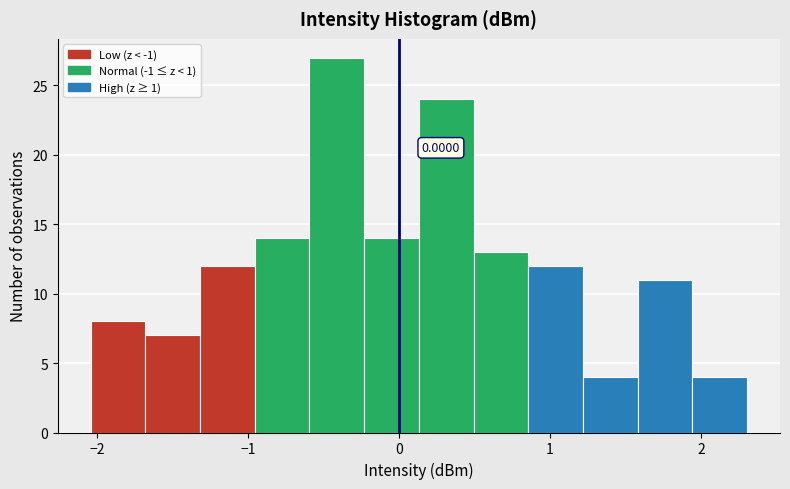

Around what value on the x-axis is the tallest bar? Give the approximate position of its centre, as read against the axis.

-0.4